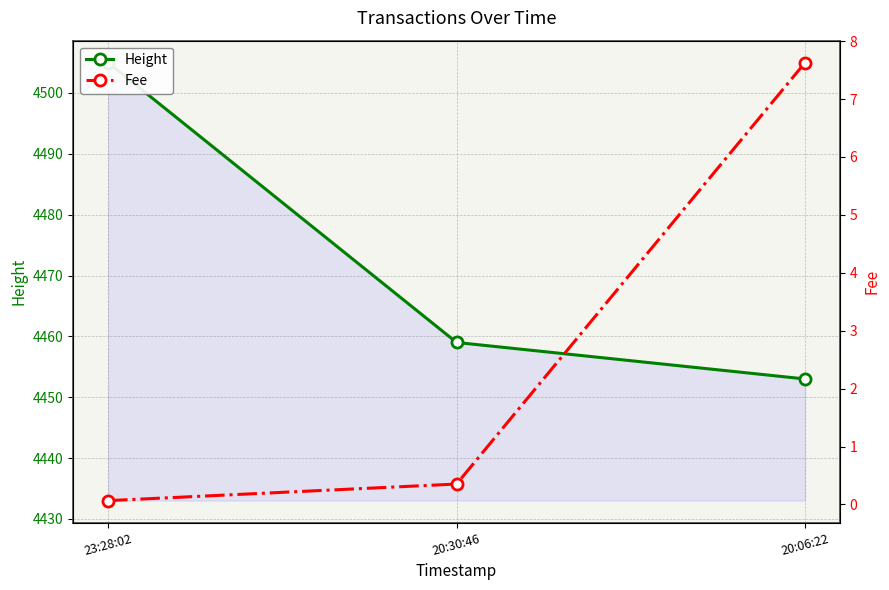

Reading left to right, list all the values displayed in this chart.

Height: 23:28:02=4505.0	20:30:46=4459.0	20:06:22=4453.0
Fee: 23:28:02=0.1	20:30:46=0.4	20:06:22=7.6